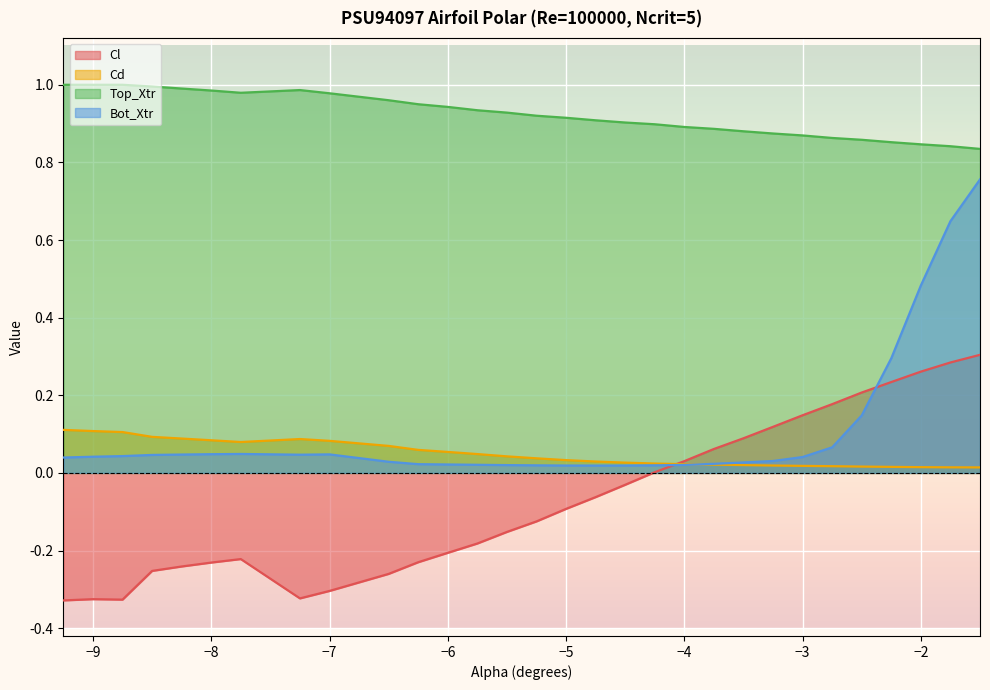

How many intersections are there between Cl and Bot_Xtr?

2